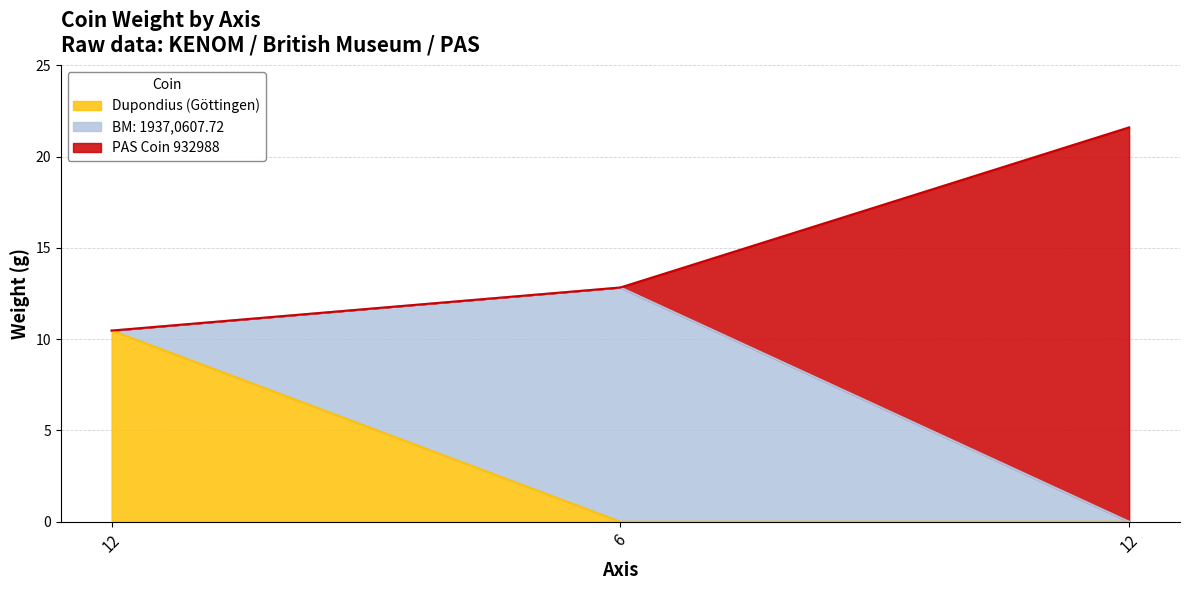

What is the ratio of the value at 6 to the value at 12?

0.6